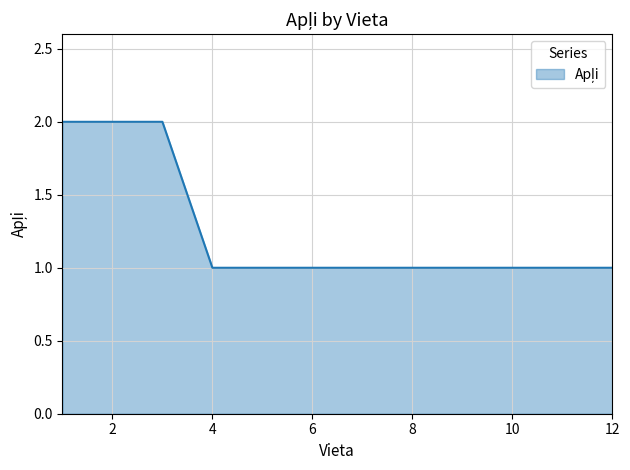

Is this an area chart (filled region under the line)?

Yes